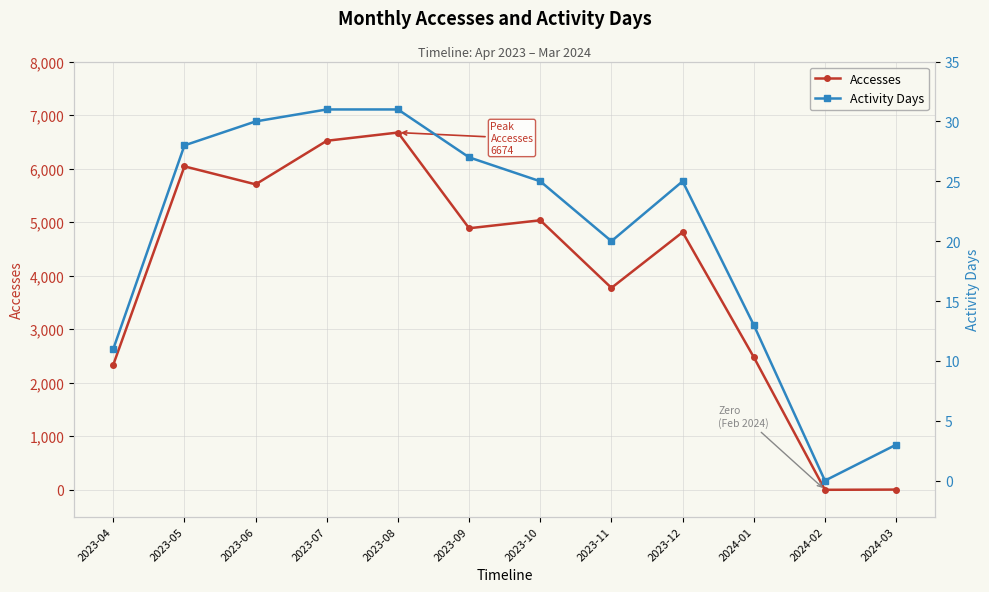

True or false: Activity Days and Accesses intersect in this chart.

False